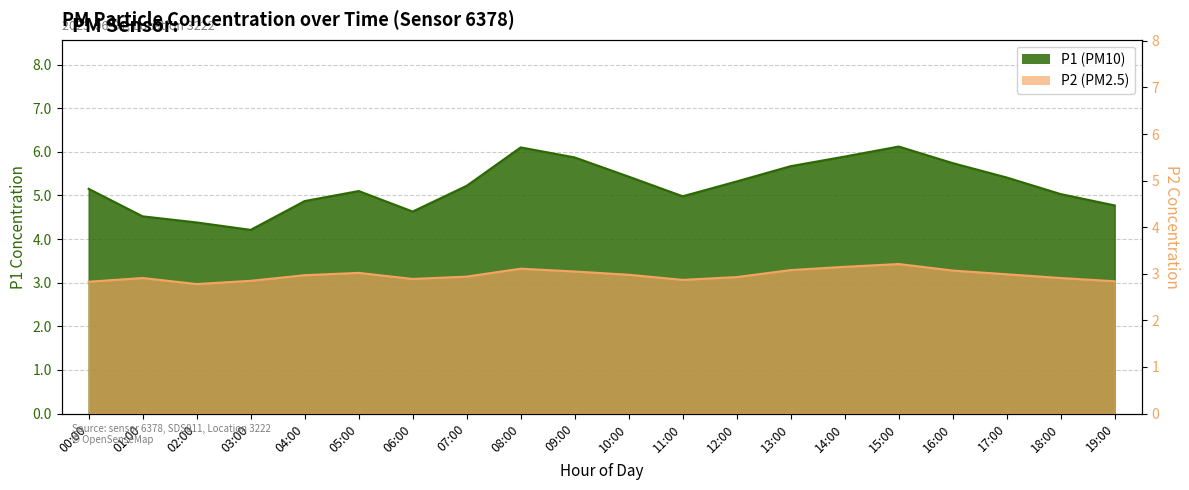

At which category is the sum across all series the highest?

15:00